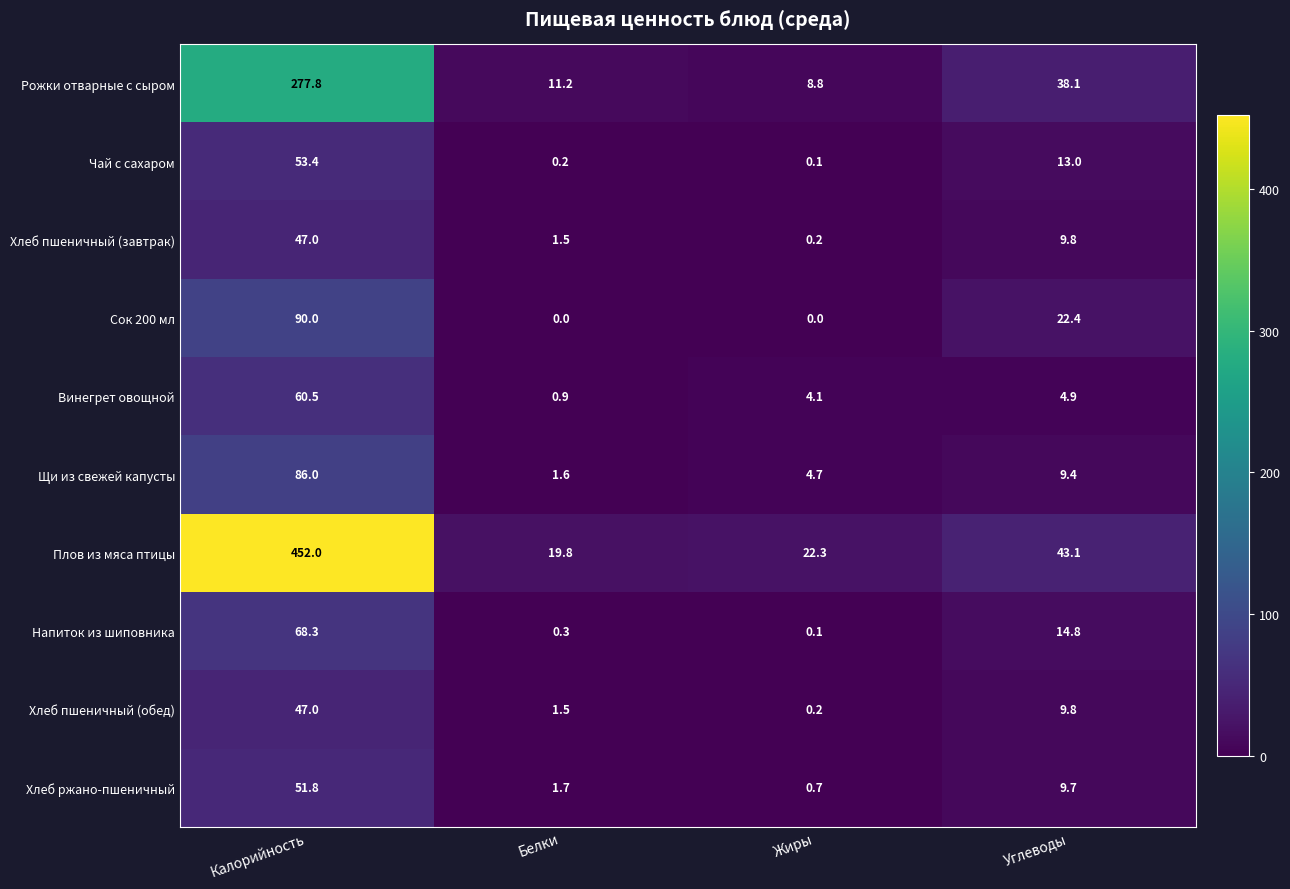

At which category is the sum across all series the highest?

Калорийность